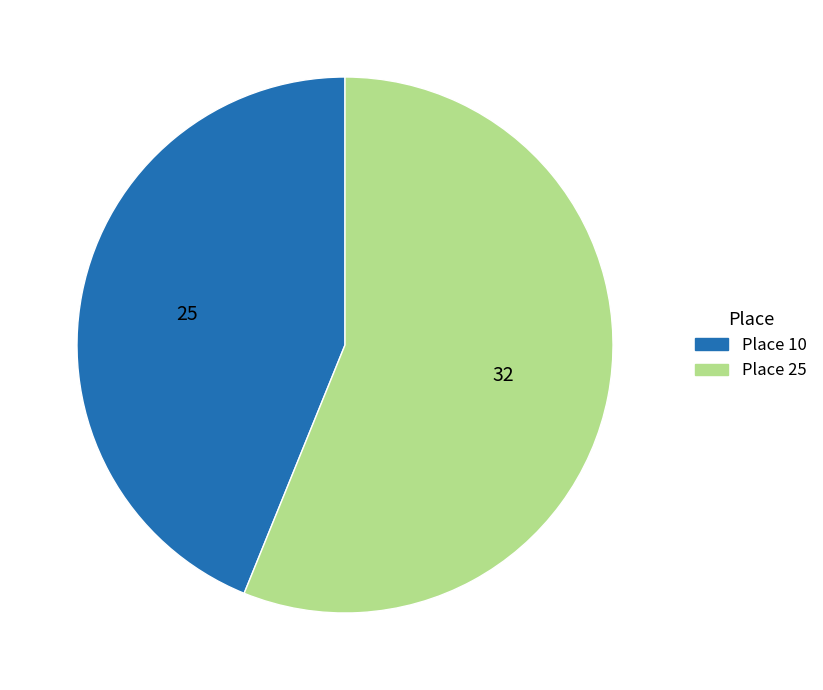

What is the majority slice?

Place 25